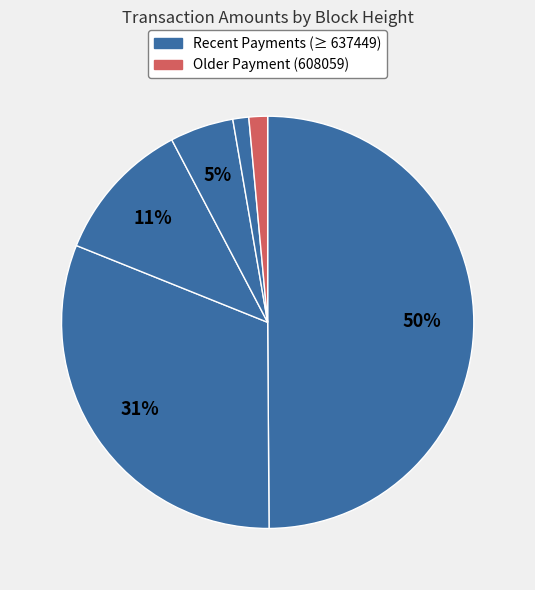

How many slices are in this pie chart?

6